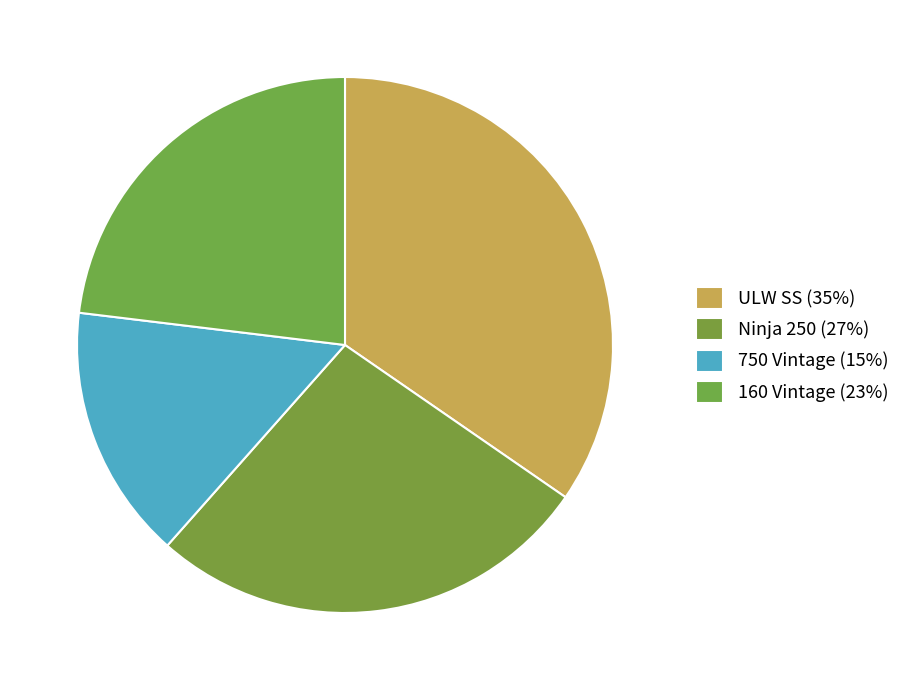

Is there any slice that represents more than half of the pie?

No